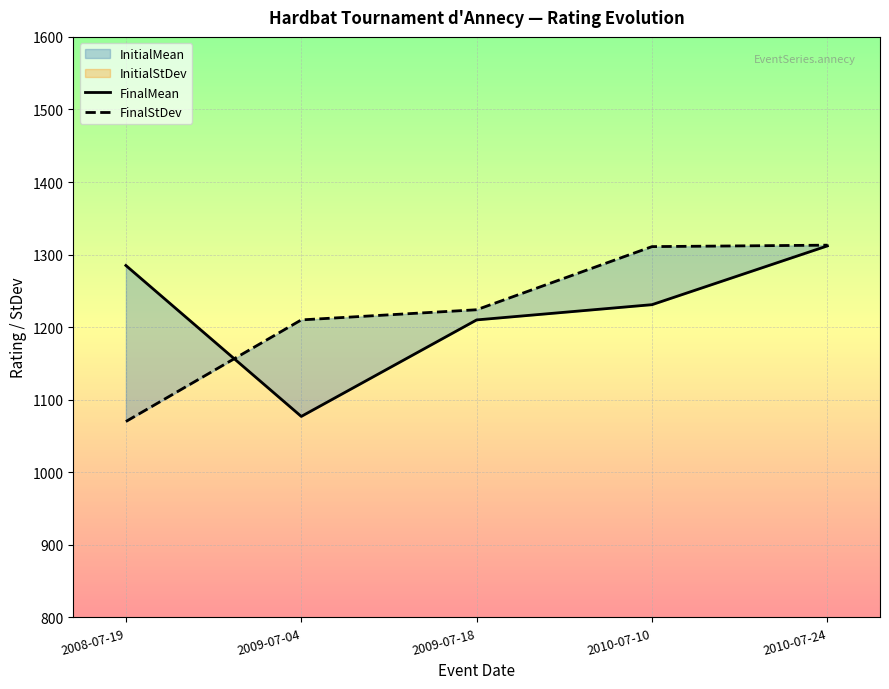

What is the sum of the FinalMean values at 2010-07-10 and 2010-07-24?

2543